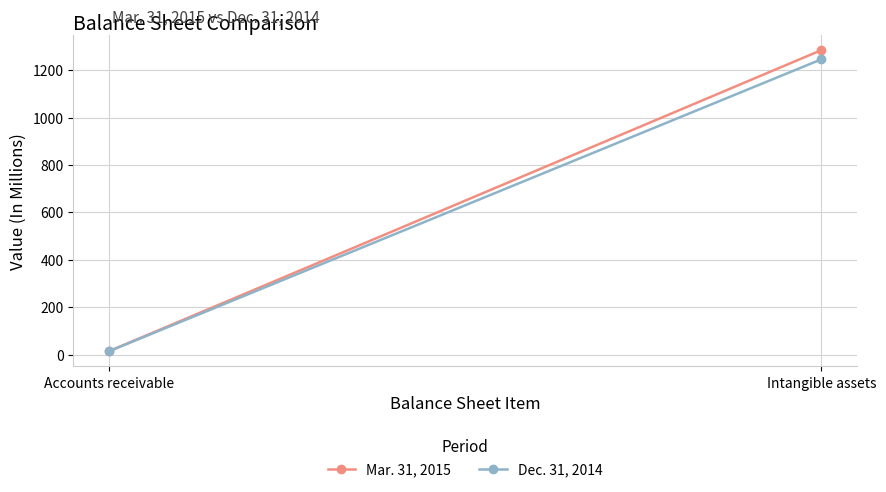

What is the difference between the Mar. 31, 2015 values at Accounts receivable and Intangible assets?

1270.8